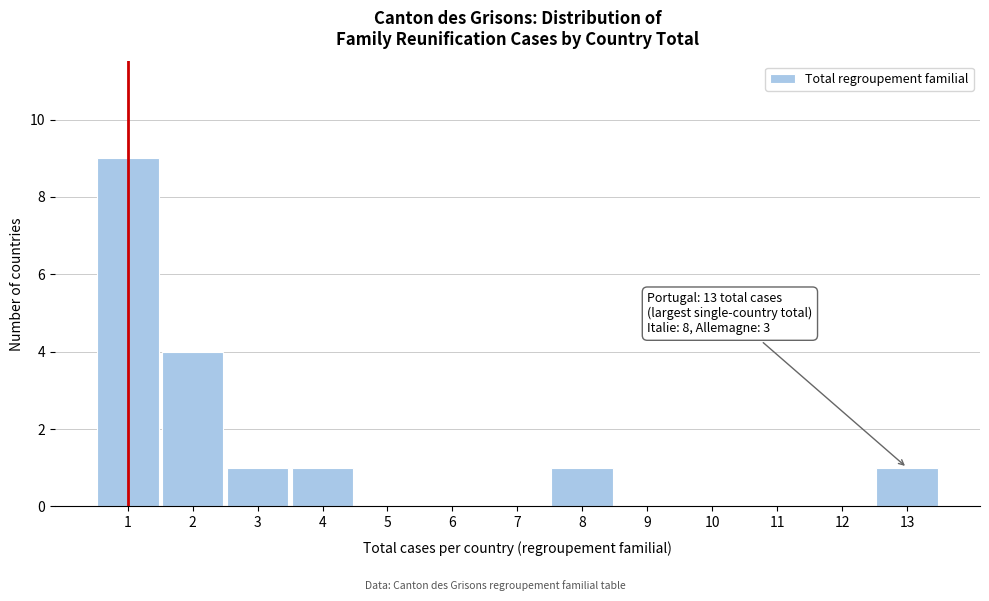

Reading left to right, extract all data points from this chart.

1=9	2=4	3=1	4=1	5=0	6=0	7=0	8=1	9=0	10=0	11=0	12=0	13=1